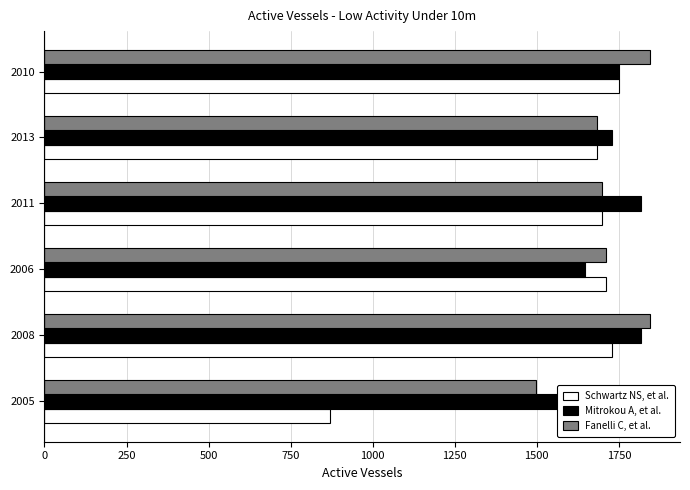

Reading right to left, what are all the values shown in this chart?

Schwartz NS, et al.: 1750	1682	1700	1711	1728	871
Mitrokou A, et al.: 1750	1728	1816	1647	1816	1647
Fanelli C, et al.: 1844	1682	1700	1711	1844	1499